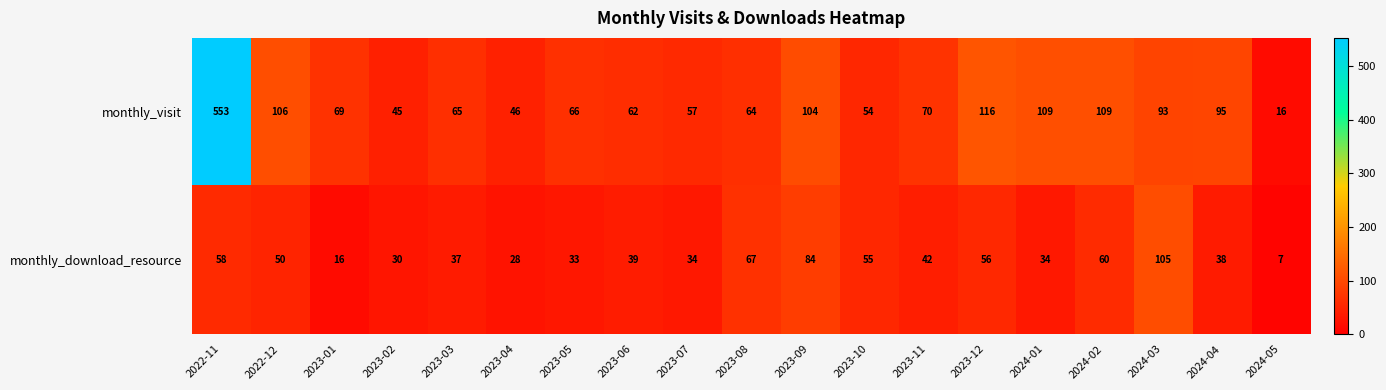

What is the sum of the monthly_visit values at 2023-11 and 2023-03?

135